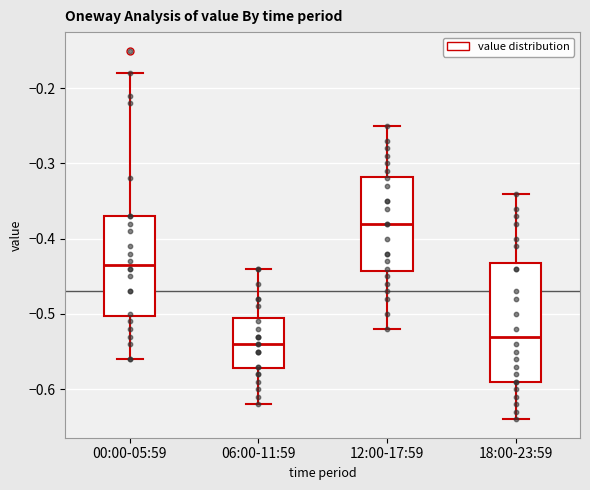

Reading left to right, transcribe this box plot: for each box, give where its median line is, the range the box spans, and where its two whiskers end, as read against the y-axis. The values are not printed on the chart, so give them approximately, as read against the axis.

00:00-05:59: median -0.43, box -0.50 to -0.37, whiskers -0.56 to -0.18
06:00-11:59: median -0.54, box -0.57 to -0.50, whiskers -0.62 to -0.44
12:00-17:59: median -0.38, box -0.44 to -0.32, whiskers -0.52 to -0.25
18:00-23:59: median -0.53, box -0.59 to -0.43, whiskers -0.64 to -0.34